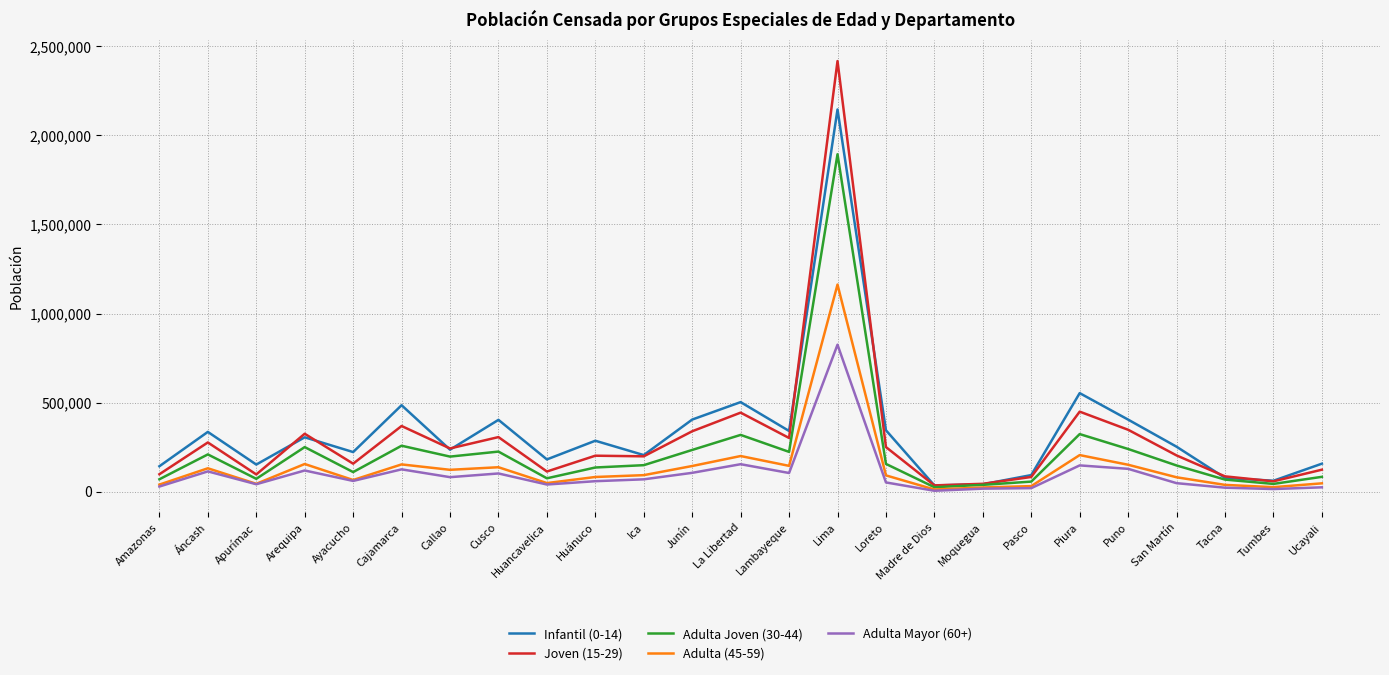

Rank the series by their maximum value, from highest to lowest.

Joven (15-29), Infantil (0-14), Adulta Joven (30-44), Adulta (45-59), Adulta Mayor (60+)